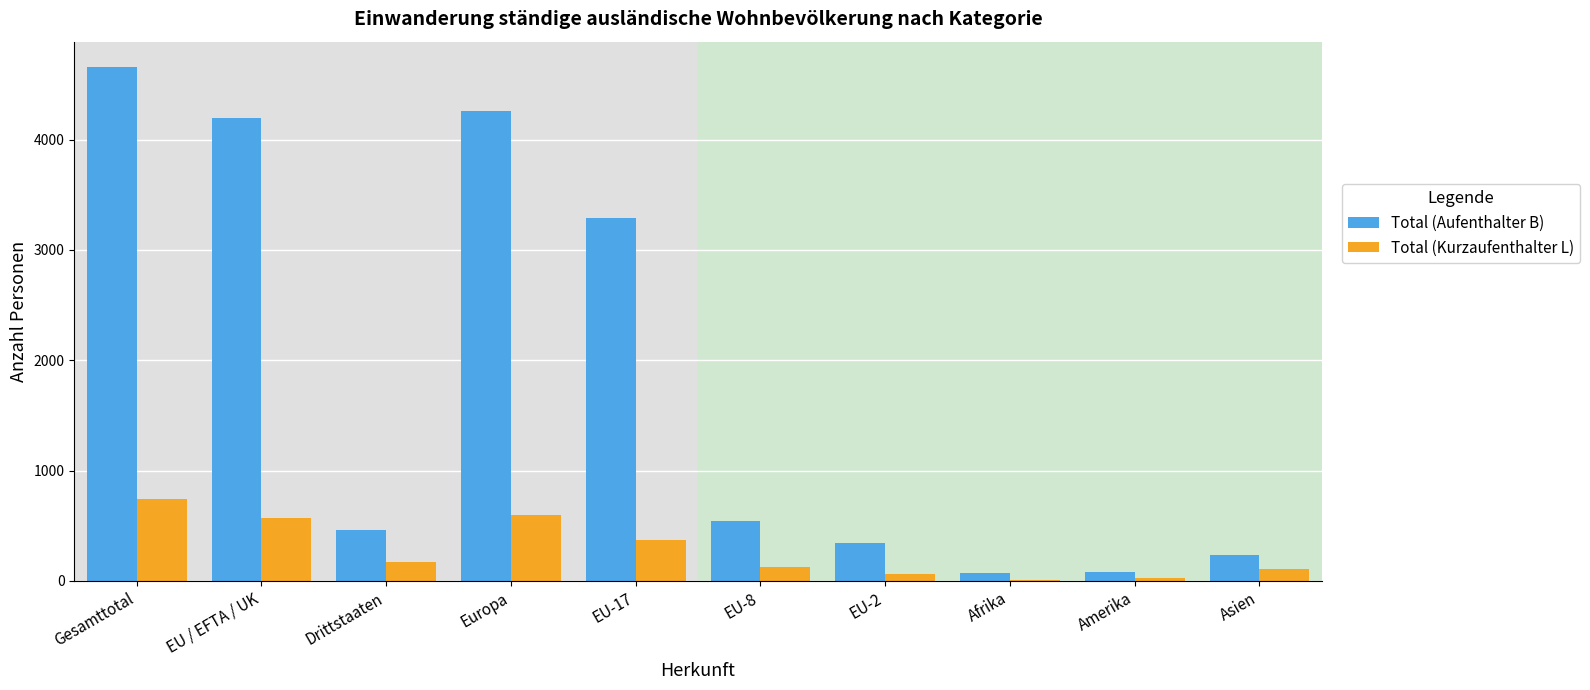

What is the difference between the Total (Aufenthalter B) values at Asien and EU-17?

3054